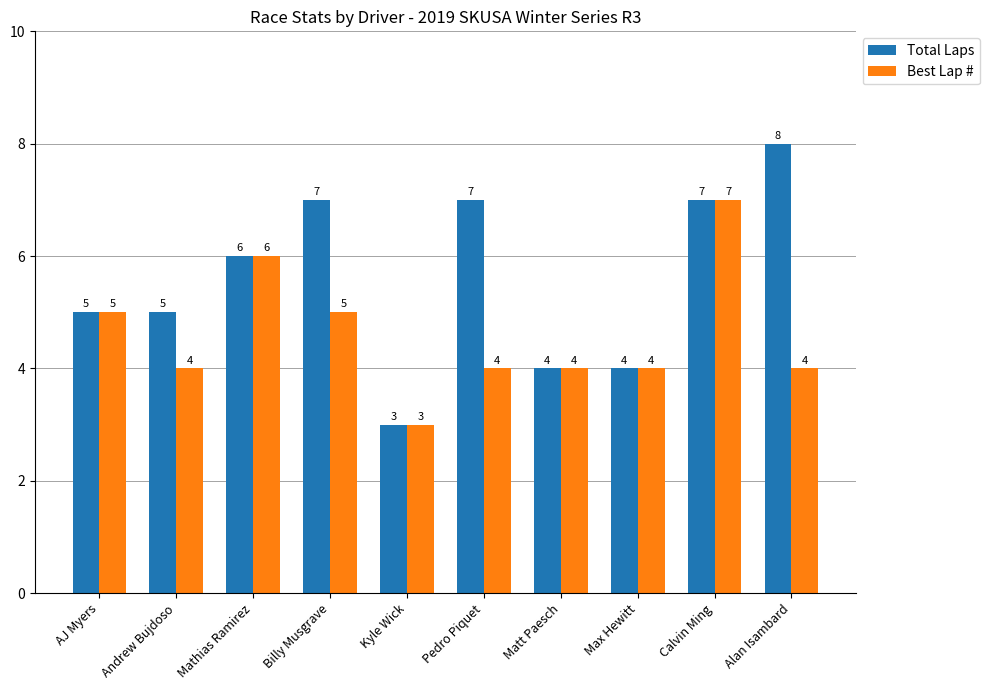

Is it true that Total Laps equals 7 at Billy Musgrave?

True